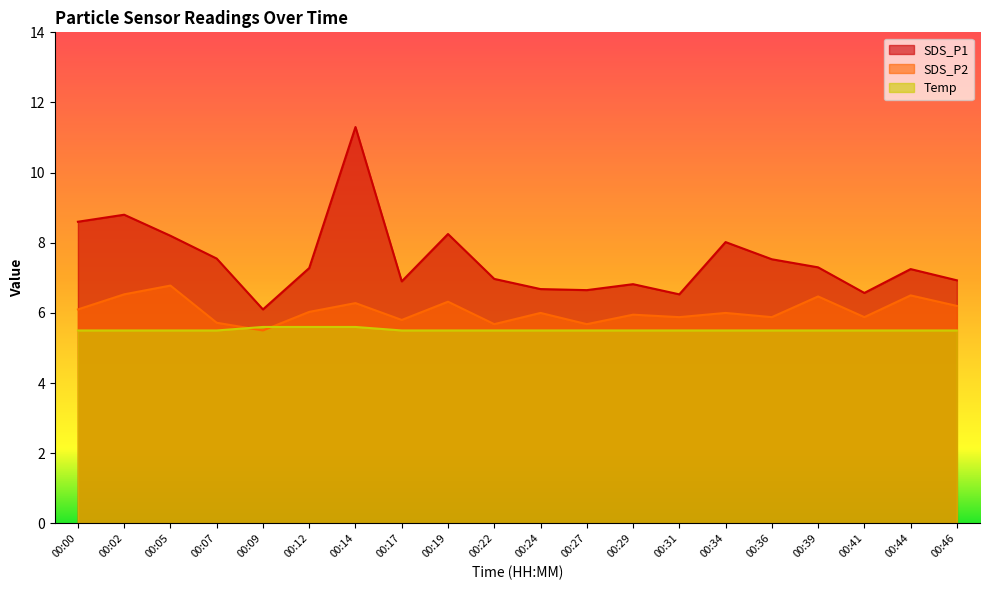

How many lines are shown in the chart?

3